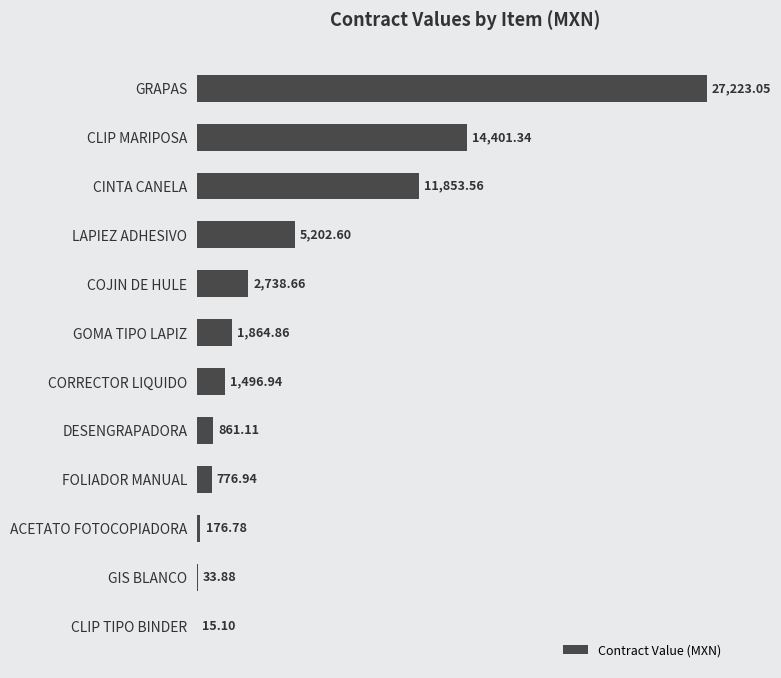

Which has a higher value, FOLIADOR MANUAL or GOMA TIPO LAPIZ?

GOMA TIPO LAPIZ